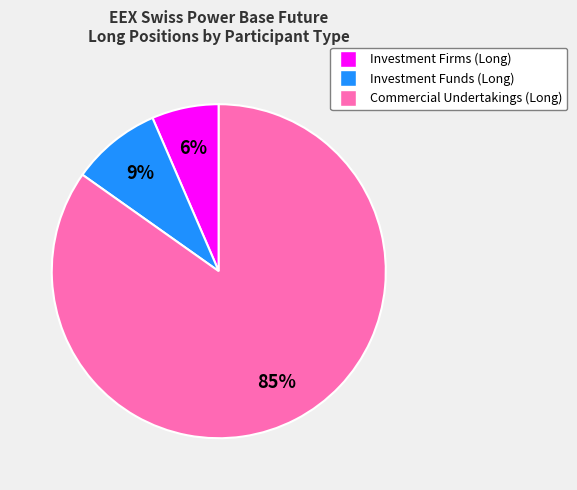

To the nearest percent, what is the average slice percentage?

33%